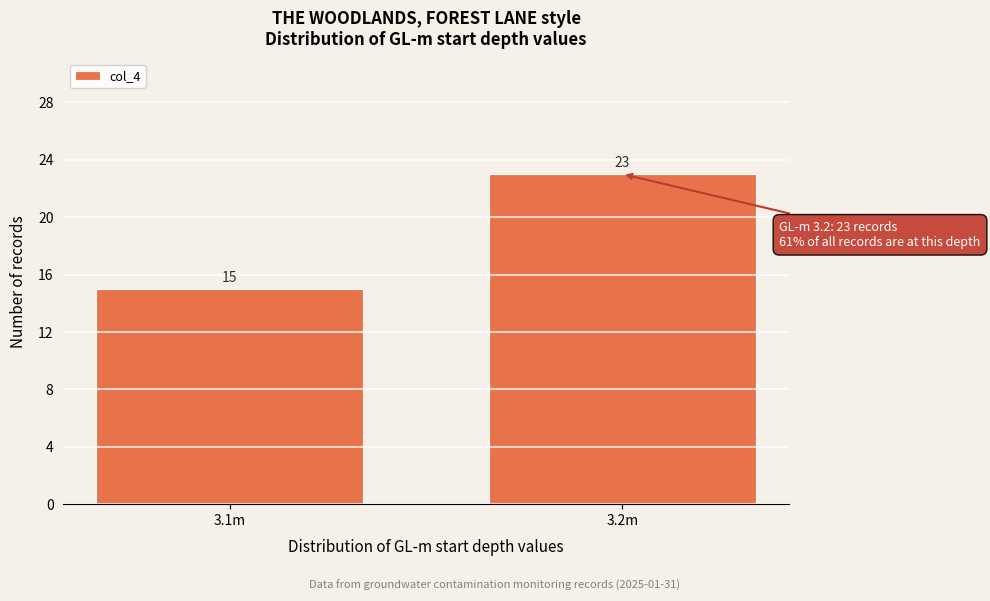

Reading left to right, what are all the values shown in this chart?

15	23